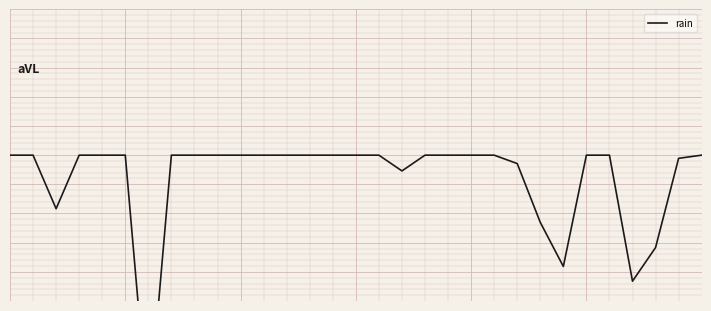

Rank the categories by value from highest to lowest.

0, 1, 3, 4, 5, 7, 8, 9, 10, 11, 12, 13, 14, 15, 16, 18, 19, 20, 21, 25, 26, 30, 29, 22, 17, 2, 23, 28, 24, 27, 6